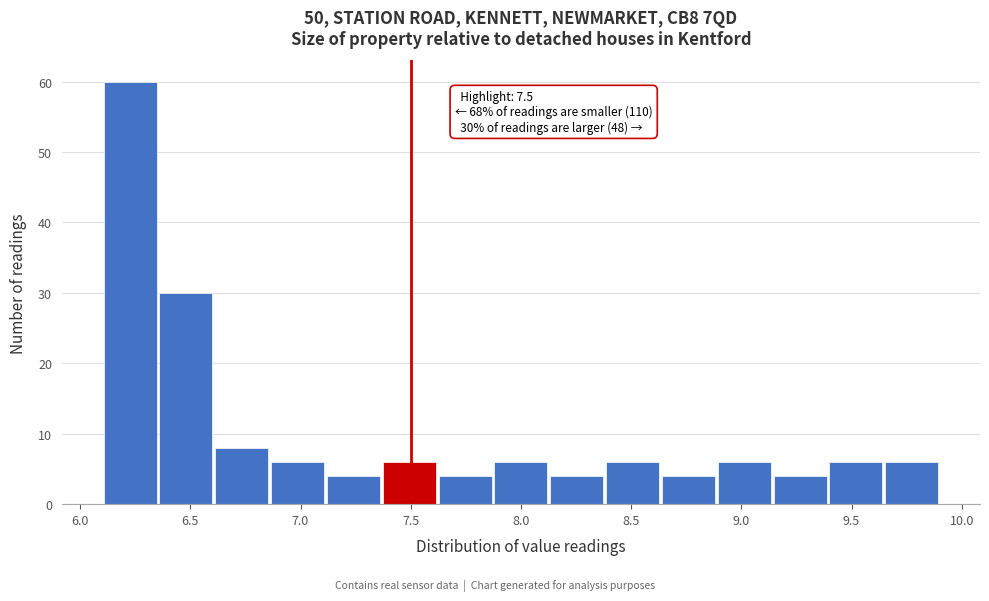

Over which range of the x-axis is the bar tallest?

6.10 to 6.35